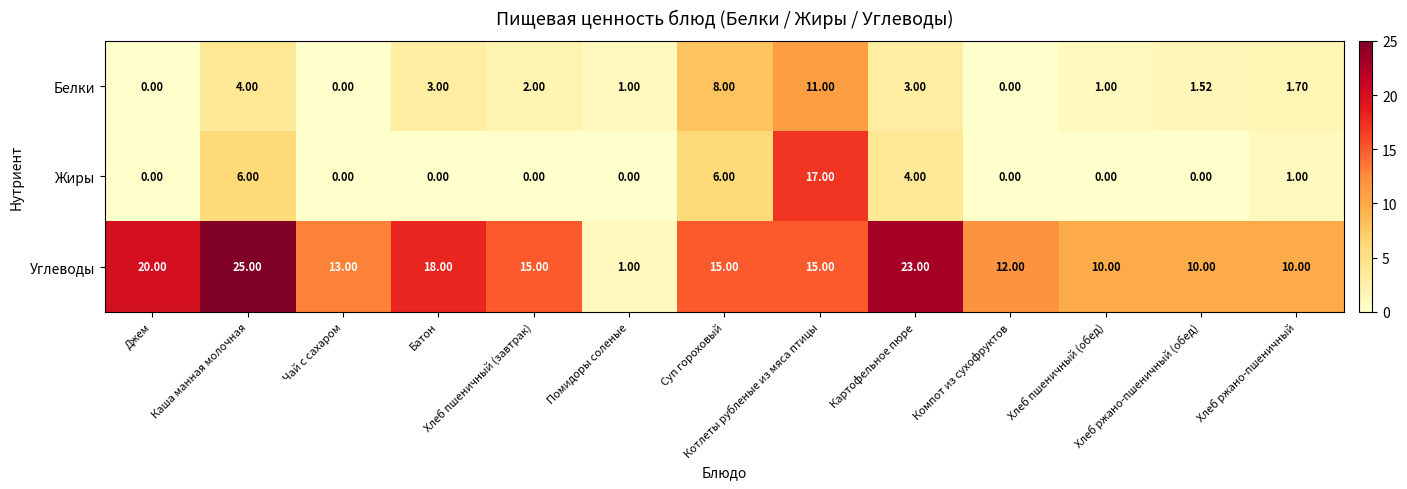

Which series has the largest range (max minus min)?

Углеводы